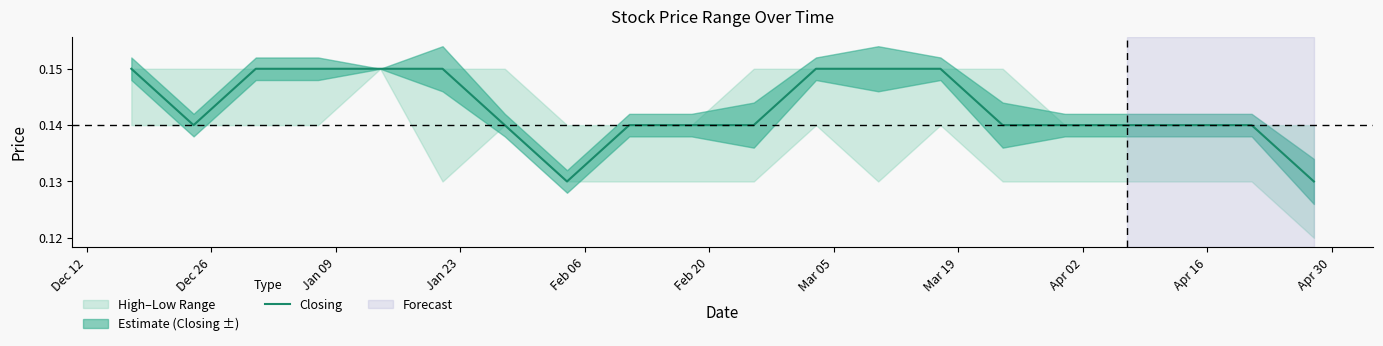

How many interior local valleys (lower than both neighbors) does the data have?

2